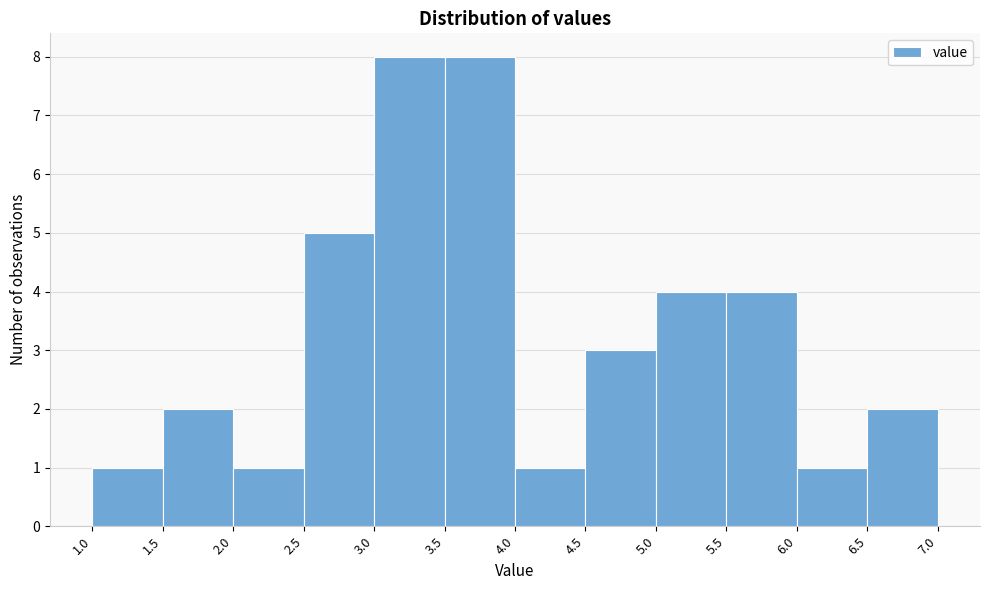

Reading left to right, list every bar in this chart as the range it spans on the x-axis followed by its height. The values are not printed on the chart, so give them approximately, as read against the axis.

1.0 to 1.5: 1
1.5 to 2.0: 2
2.0 to 2.5: 1
2.5 to 3.0: 5
3.0 to 3.5: 8
3.5 to 4.0: 8
4.0 to 4.5: 1
4.5 to 5.0: 3
5.0 to 5.5: 4
5.5 to 6.0: 4
6.0 to 6.5: 1
6.5 to 7.0: 2